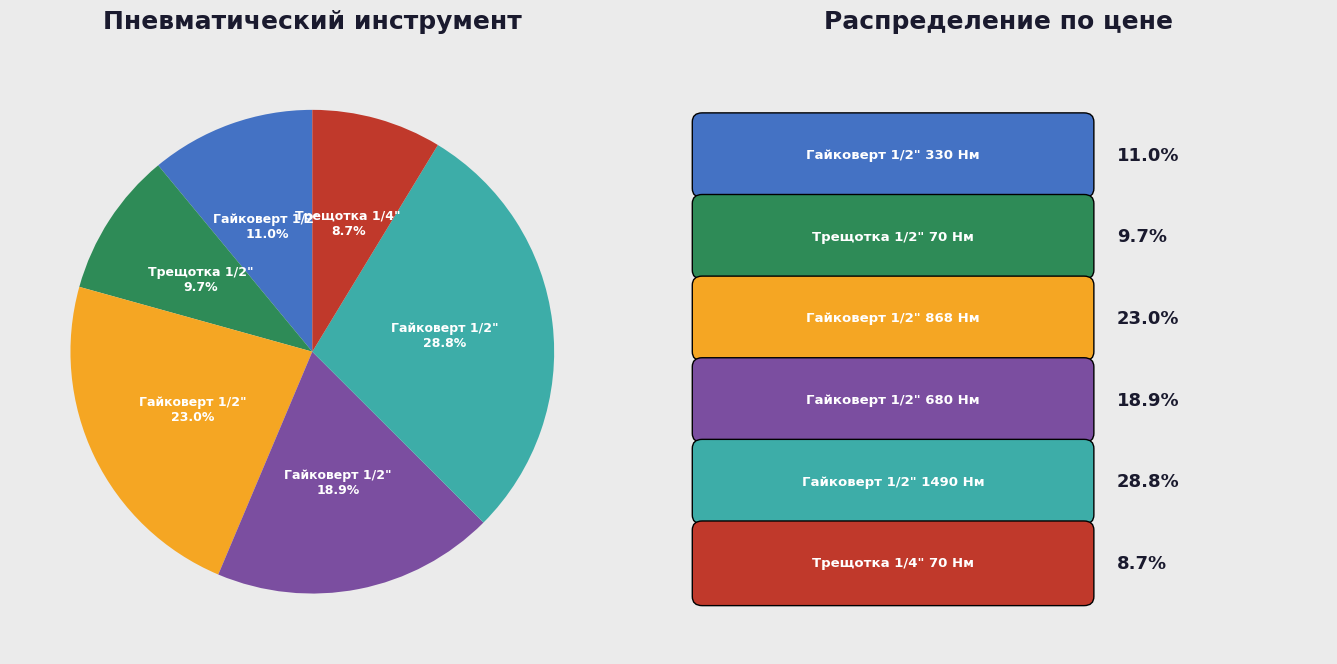

Is there a majority slice in this chart?

No